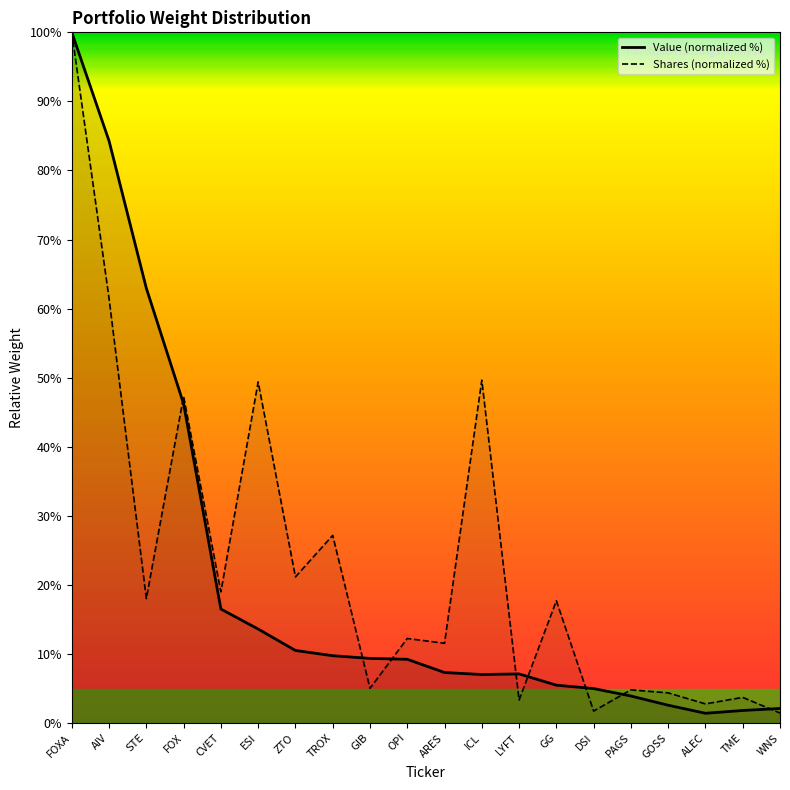

What is the highest value of the Shares (normalized %) series?

100.0